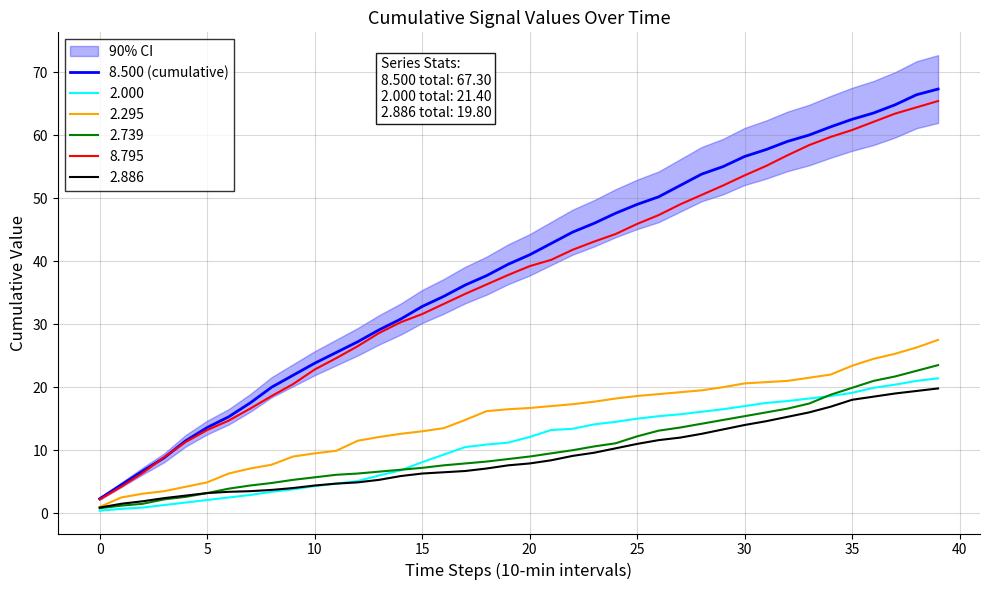

Does the chart have visible grid lines?

Yes